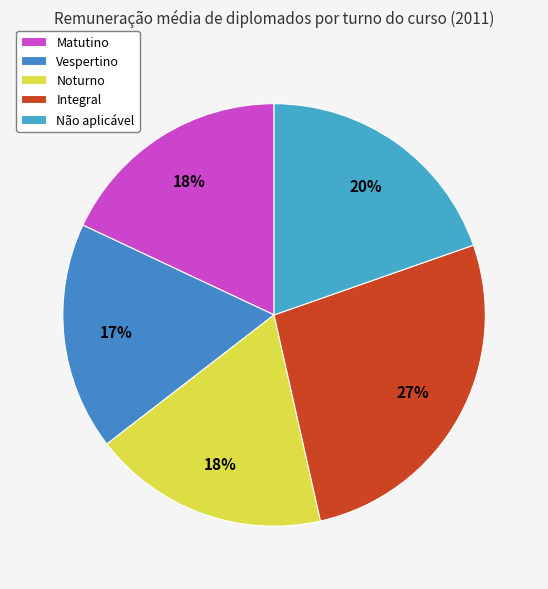

What portion of the pie excludes Vespertino?

82.5%